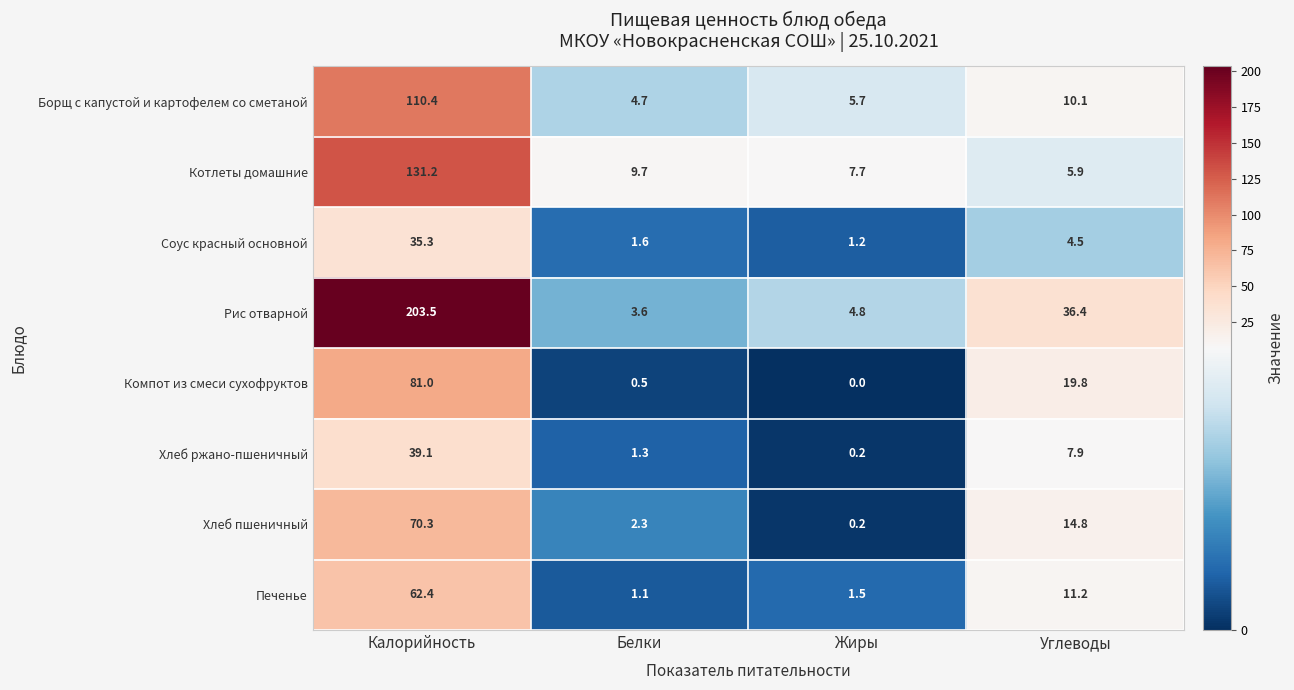

Where is Печенье nearest to the value 31?

Углеводы